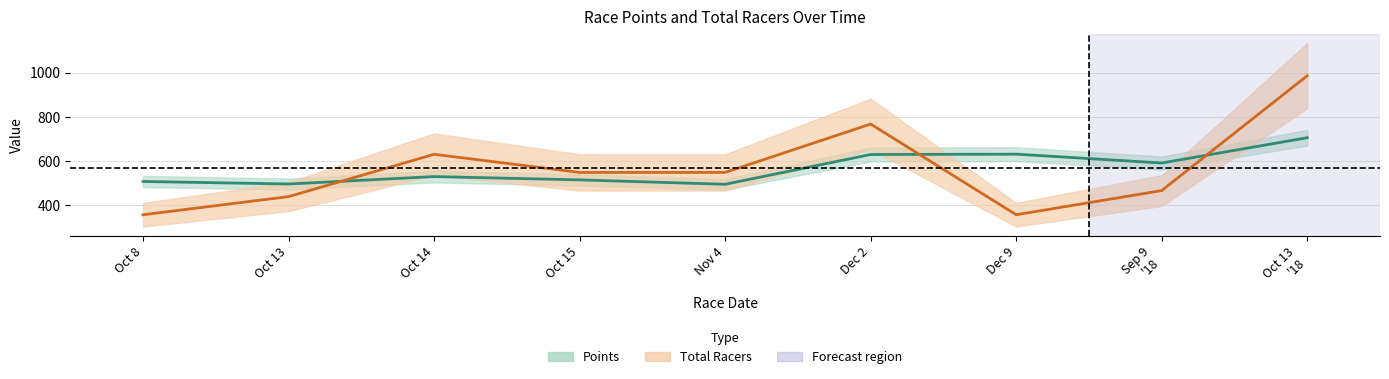

What is the difference between the Total Racers values at Oct 15 and Oct 14?

82.2